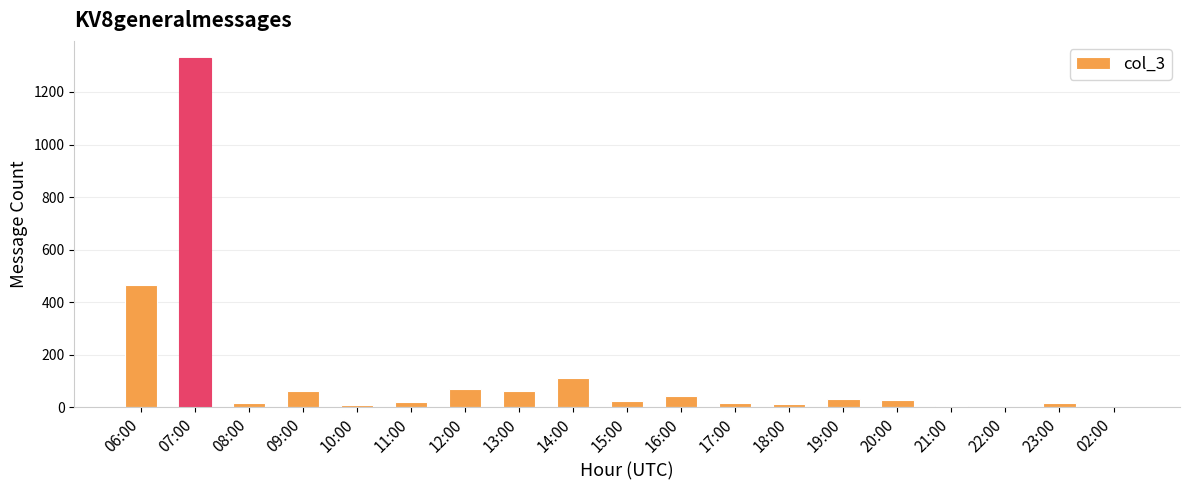

Are the bars horizontal?

No